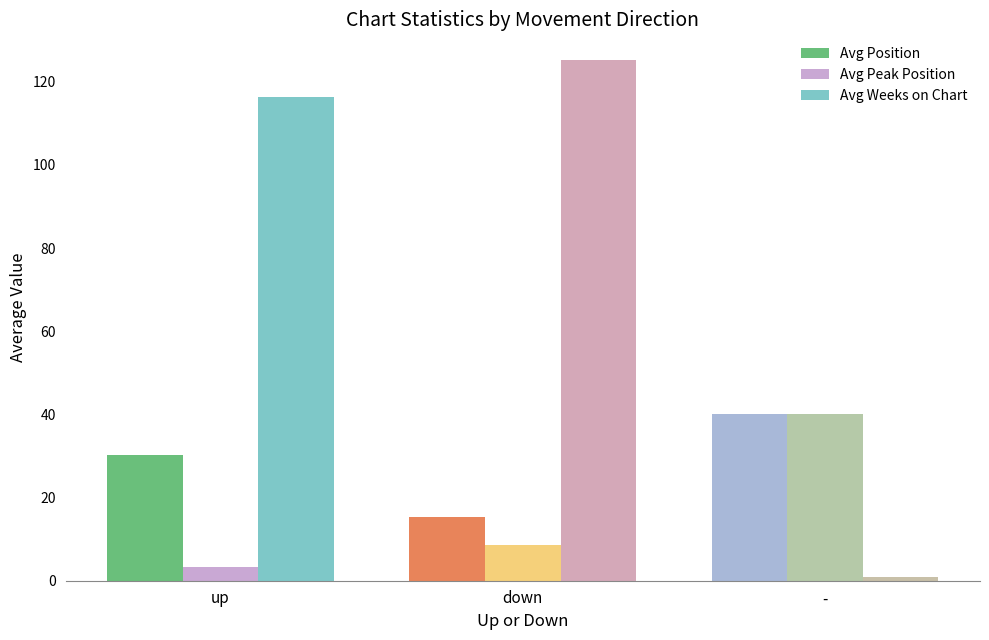

What are all the series names shown in the legend?

Avg Position, Avg Peak Position, Avg Weeks on Chart